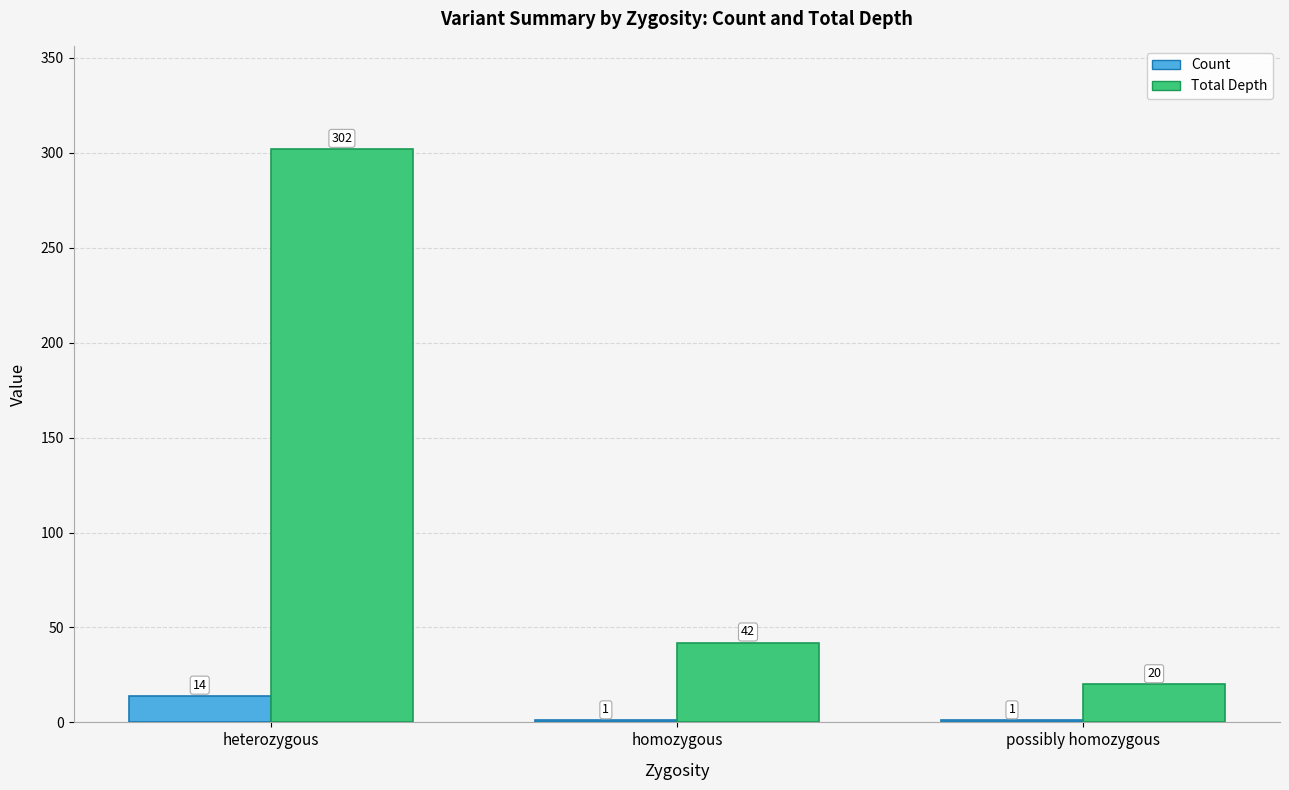

What is the sum of all Total Depth values?

364